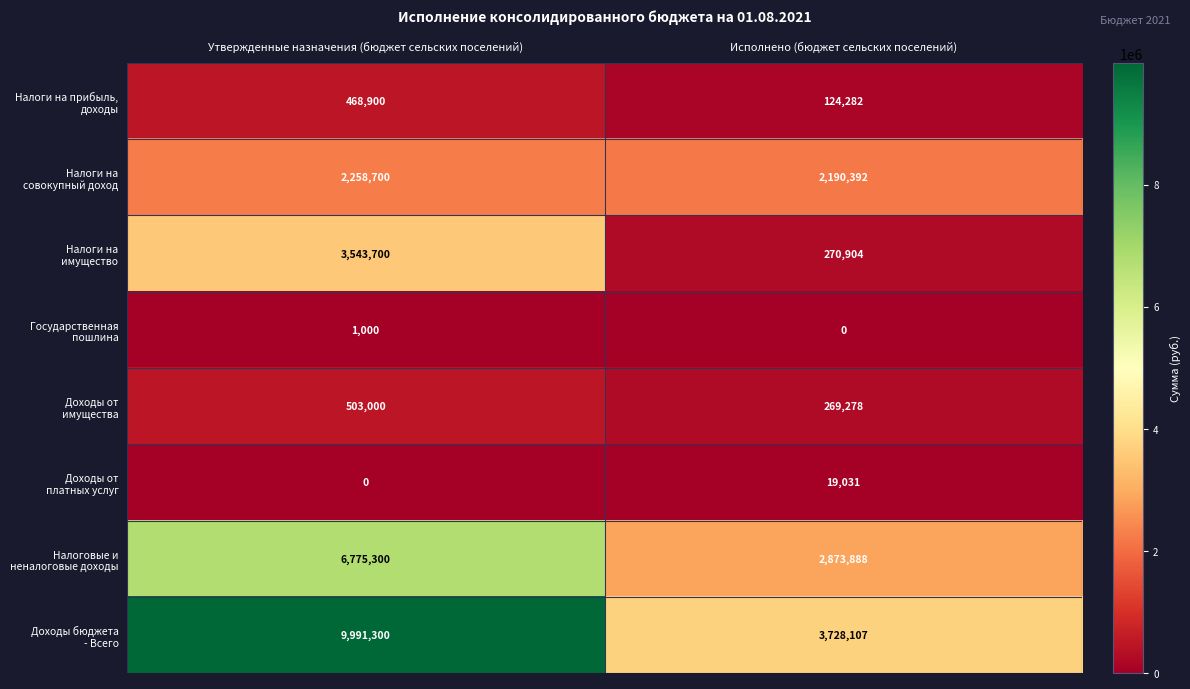

At which category is the sum across all series the highest?

Утвержденные назначения (бюджет сельских поселений)